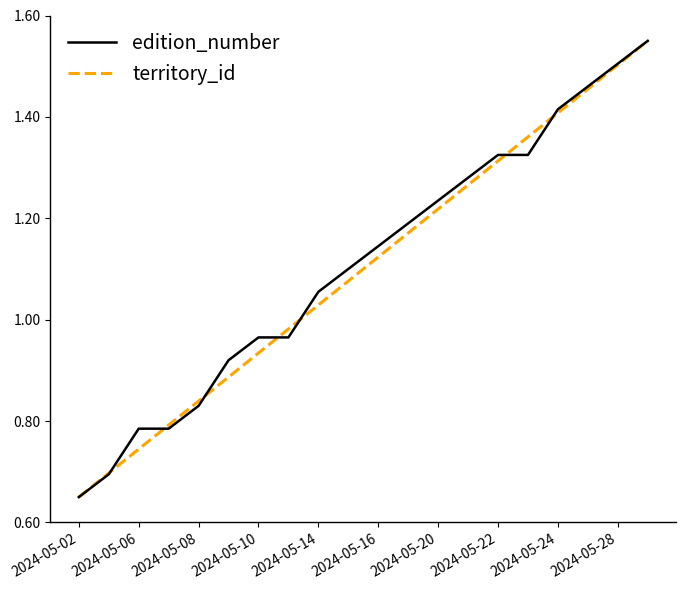

True or false: territory_id has more than 0 interior local peaks.

False